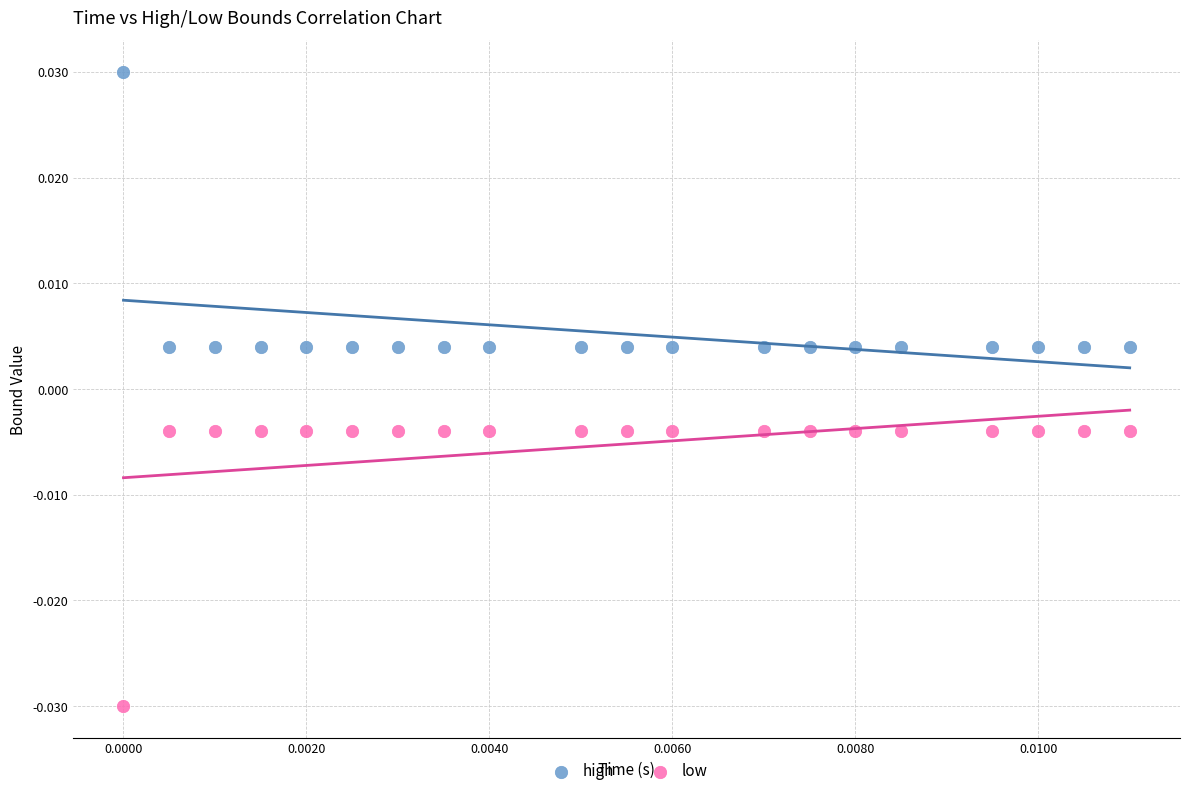

Which series reaches the maximum Y coordinate?

high